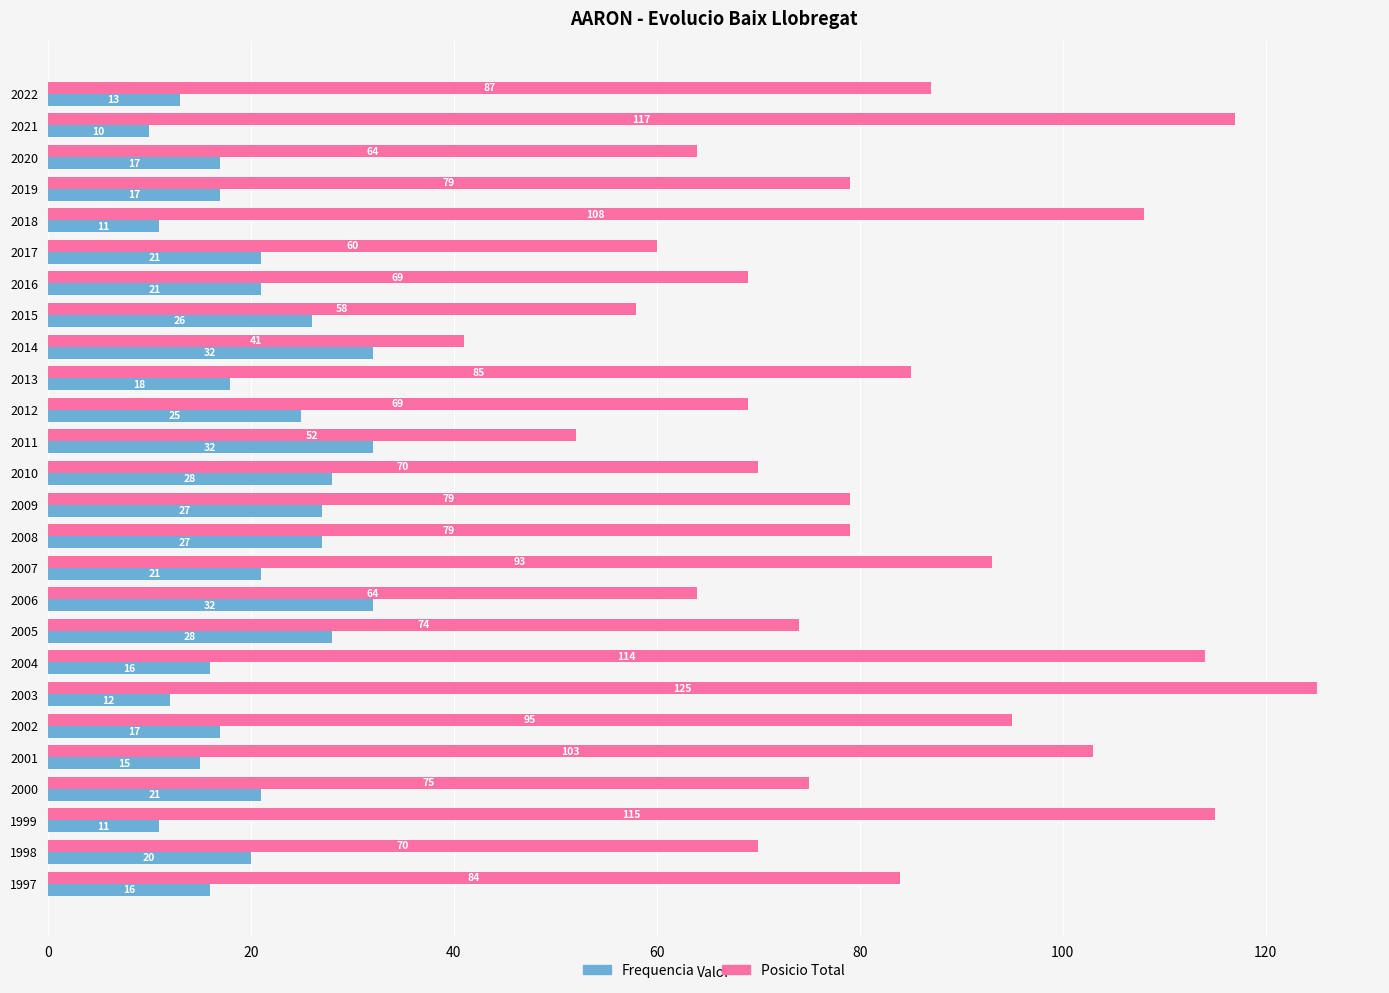

List the series in order of their peak value, lowest first.

Frequencia, Posicio Total